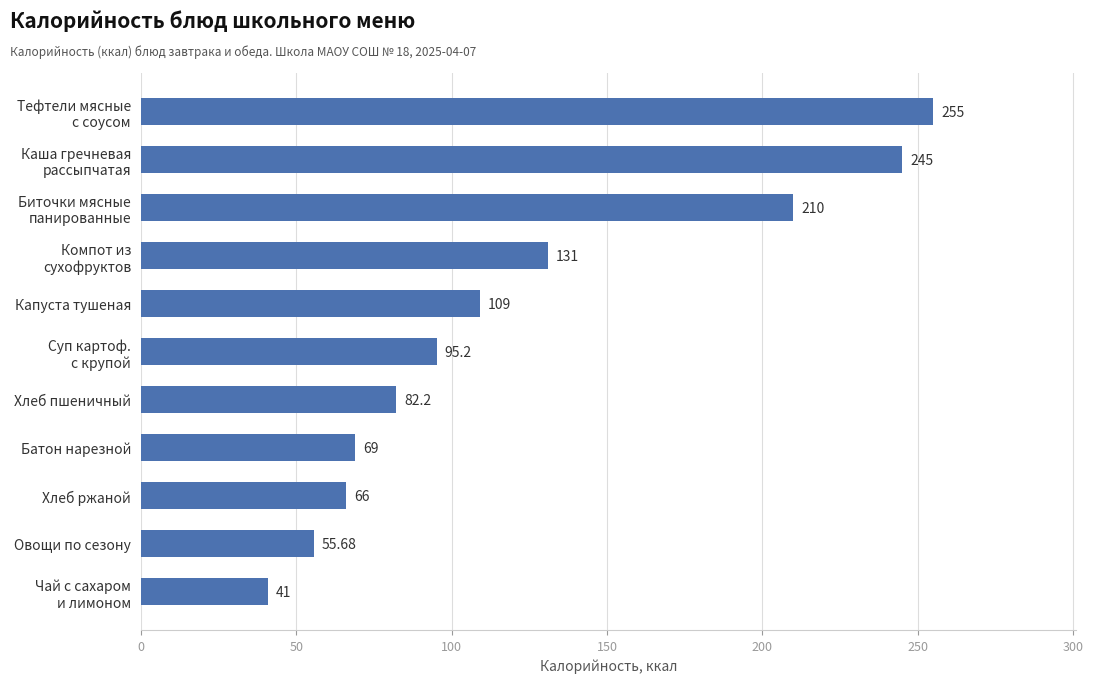

What is the label of the 3rd bar from the bottom?

Хлеб ржаной